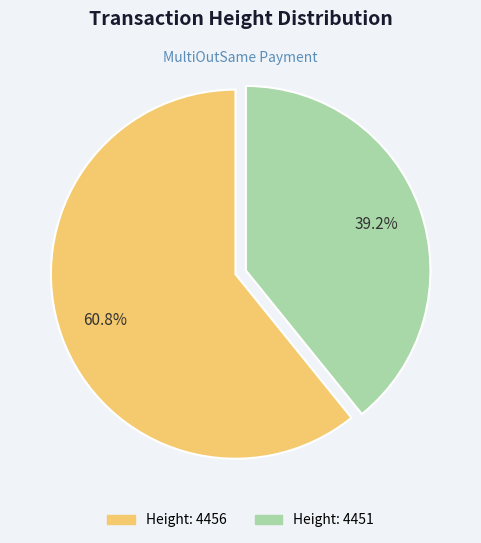

Is there any slice that represents more than half of the pie?

Yes